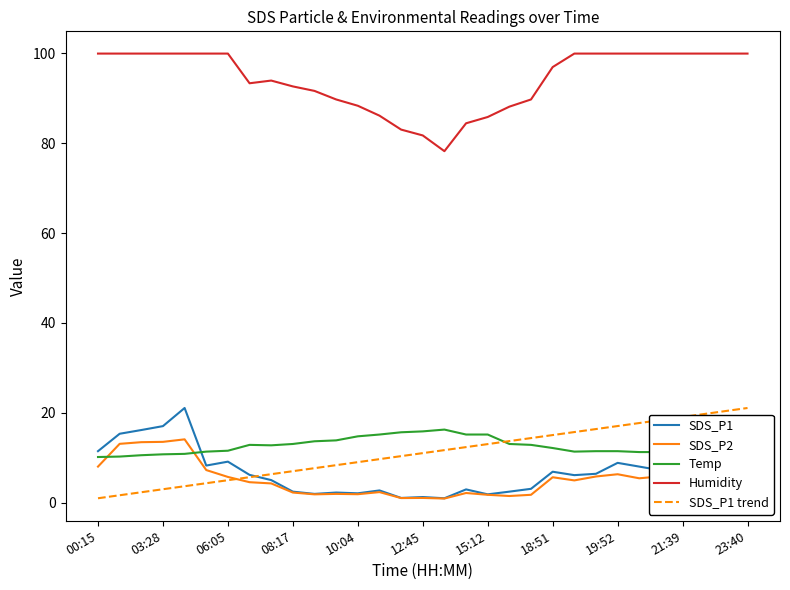

True or false: Humidity and SDS_P1 cross at least once.

False